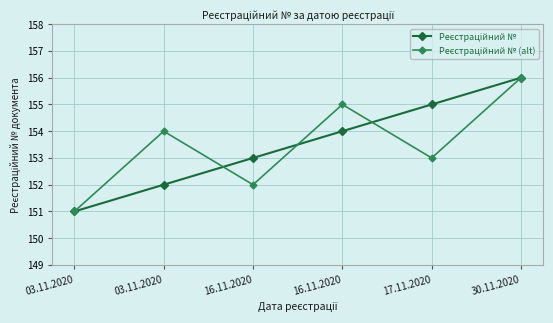

What is the total value across all series at 16.11.2020?

305